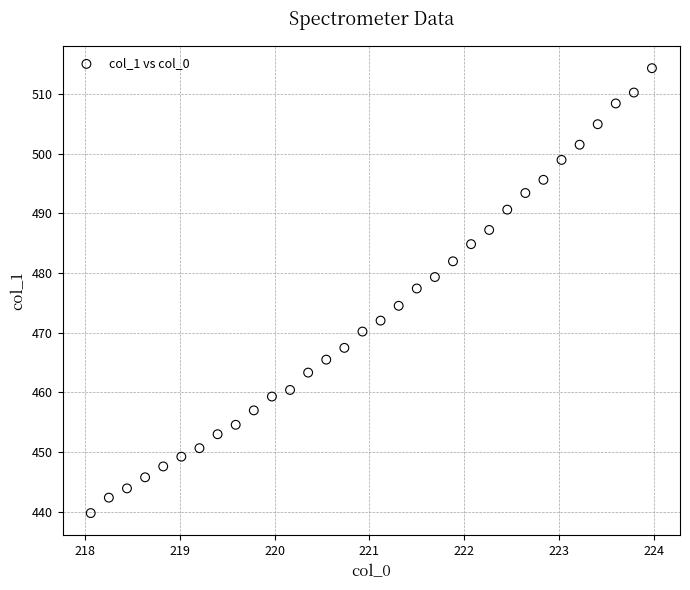

What is the range of X values (max minus min)?

5.9